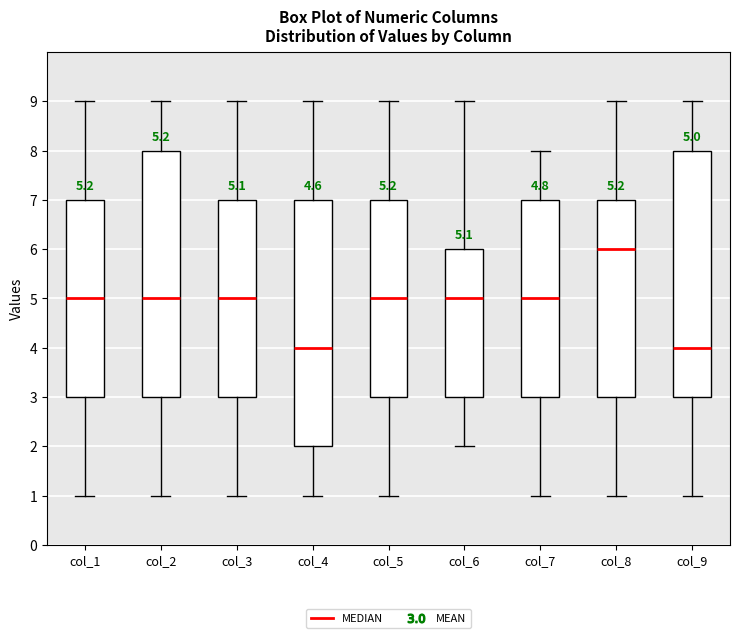

Which box's median line is the highest?

col_8